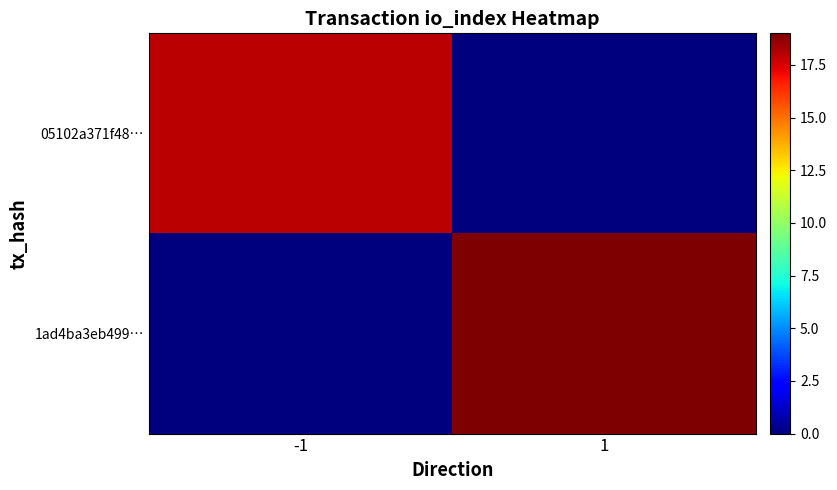

Which series has the widest spread of values?

1ad4ba3eb499…